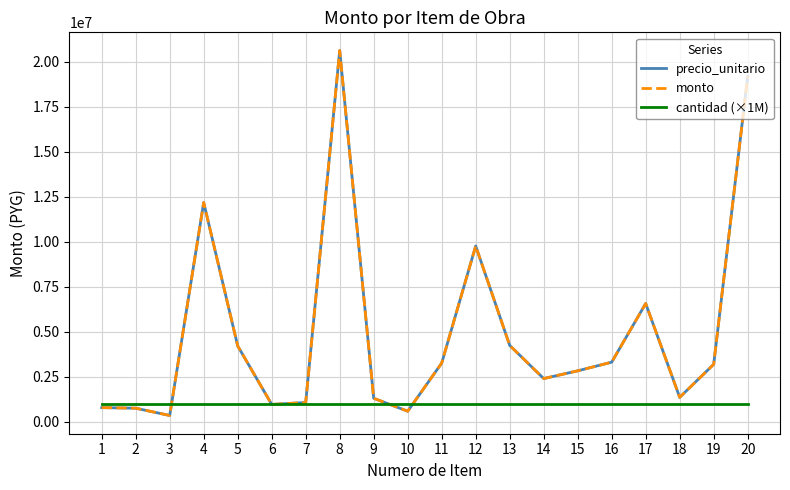

Does the chart display data point markers on the line(s)?

No